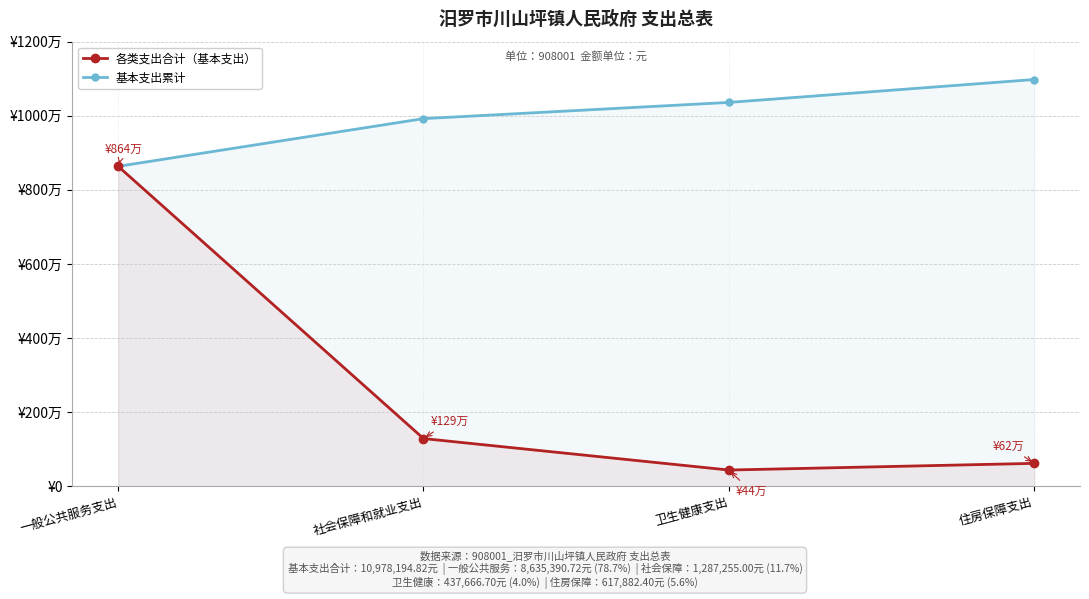

The value of 基本支出累计 at 卫生健康支出 is 18030337.9. True or false?

False